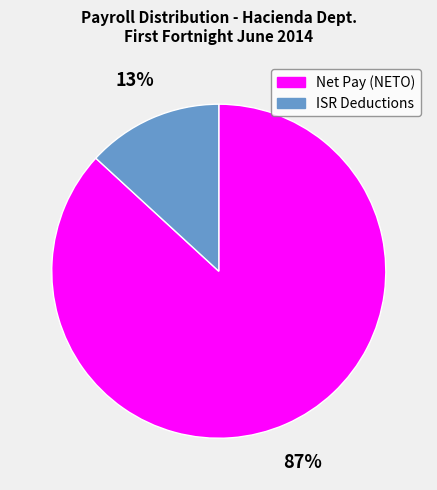

How many slices are in this pie chart?

2